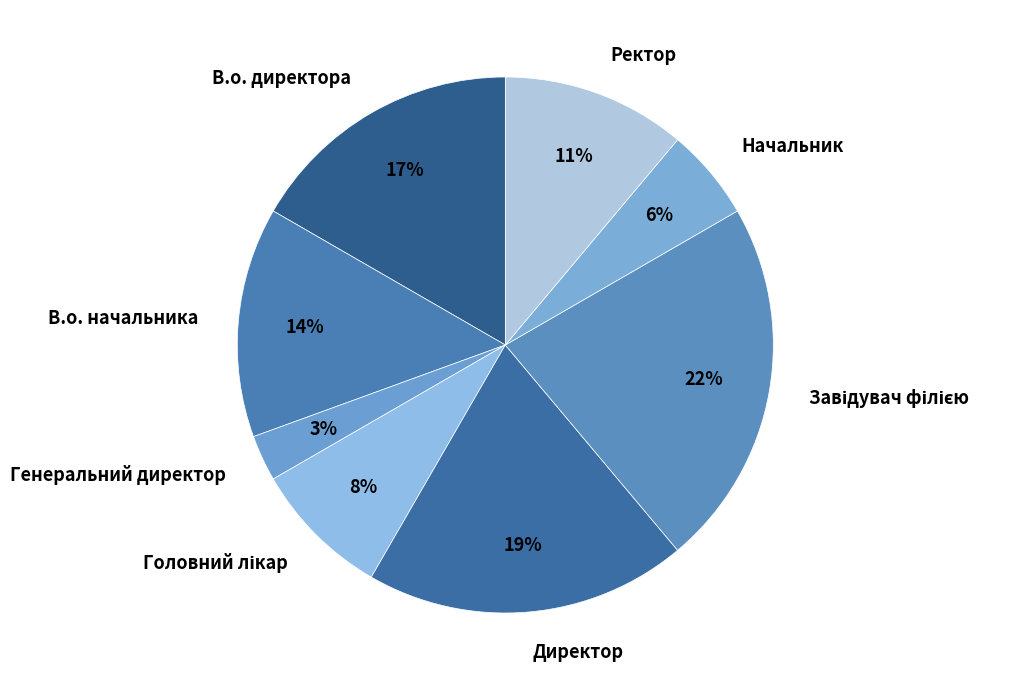

The В.о. директора slice represents 17% of the pie. True or false?

True